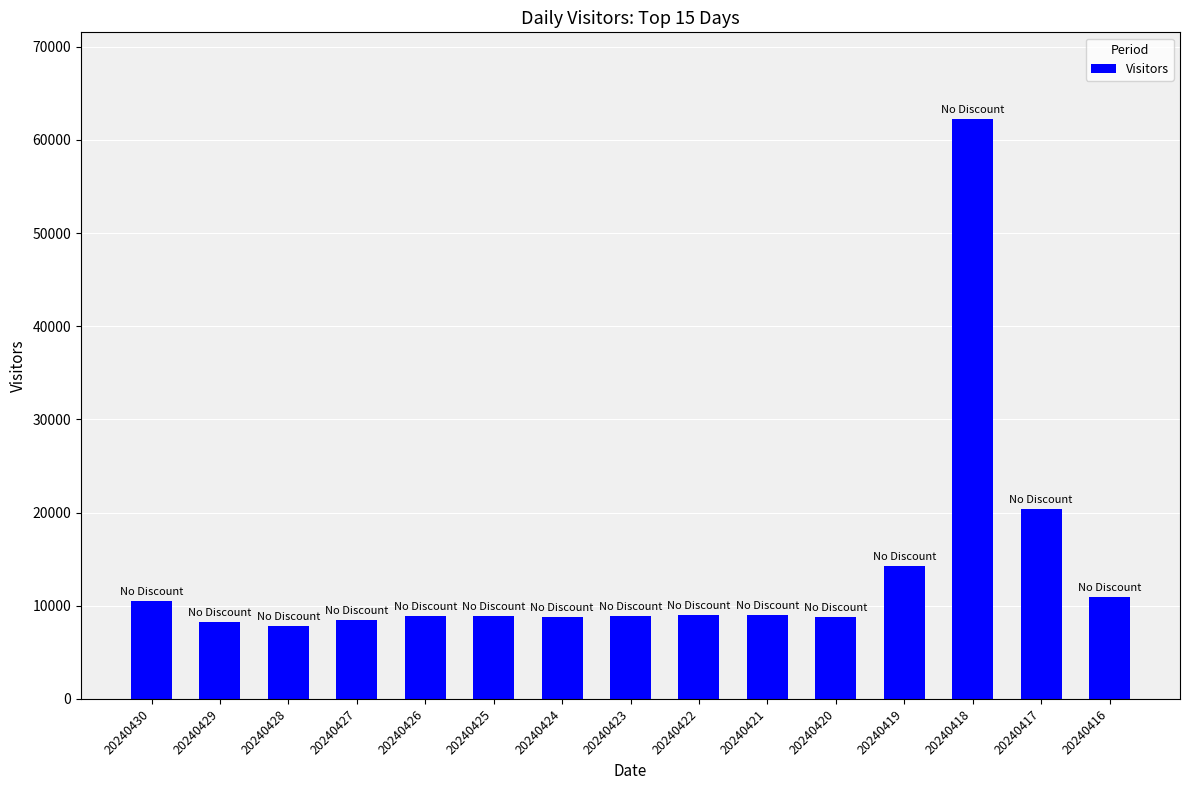

Count the number of data series in this chart.

1